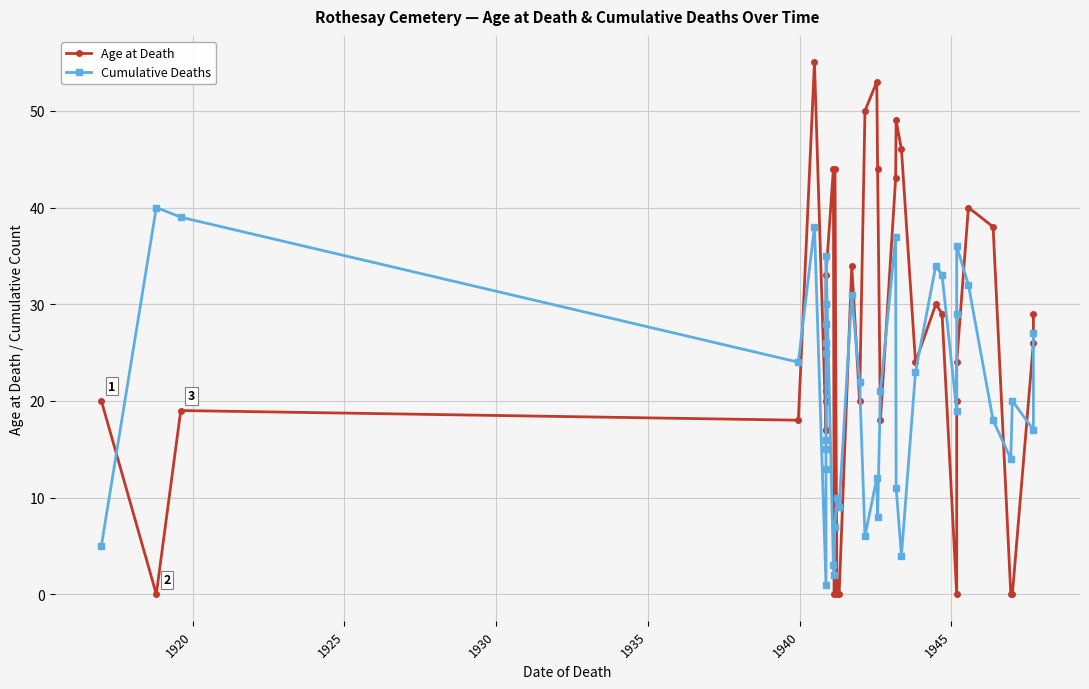

Reading left to right, extract all data points from this chart.

Age at Death: 20	0	19	18	55	17	17	20	21	22	23	28	30	33	44	0	44	0	0	34	20	50	53	44	18	43	49	46	24	30	29	0	20	24	40	38	0	0	26	29
Cumulative Deaths: 5	40	39	24	38	1	13	15	16	25	26	28	30	35	3	2	7	10	9	31	22	6	12	8	21	37	11	4	23	34	33	19	29	36	32	18	14	20	17	27